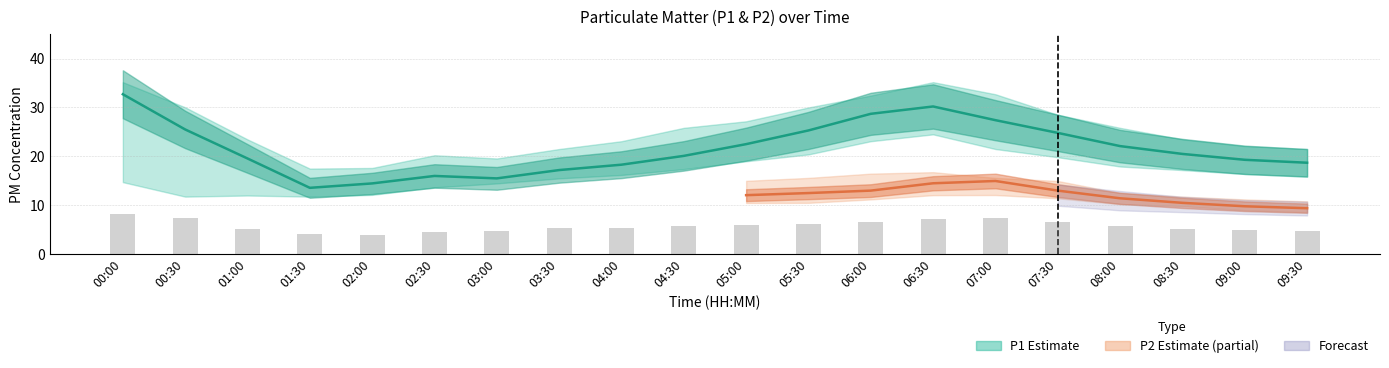

What is the difference between the maximum and minimum values in the P1_lower series?

12.7